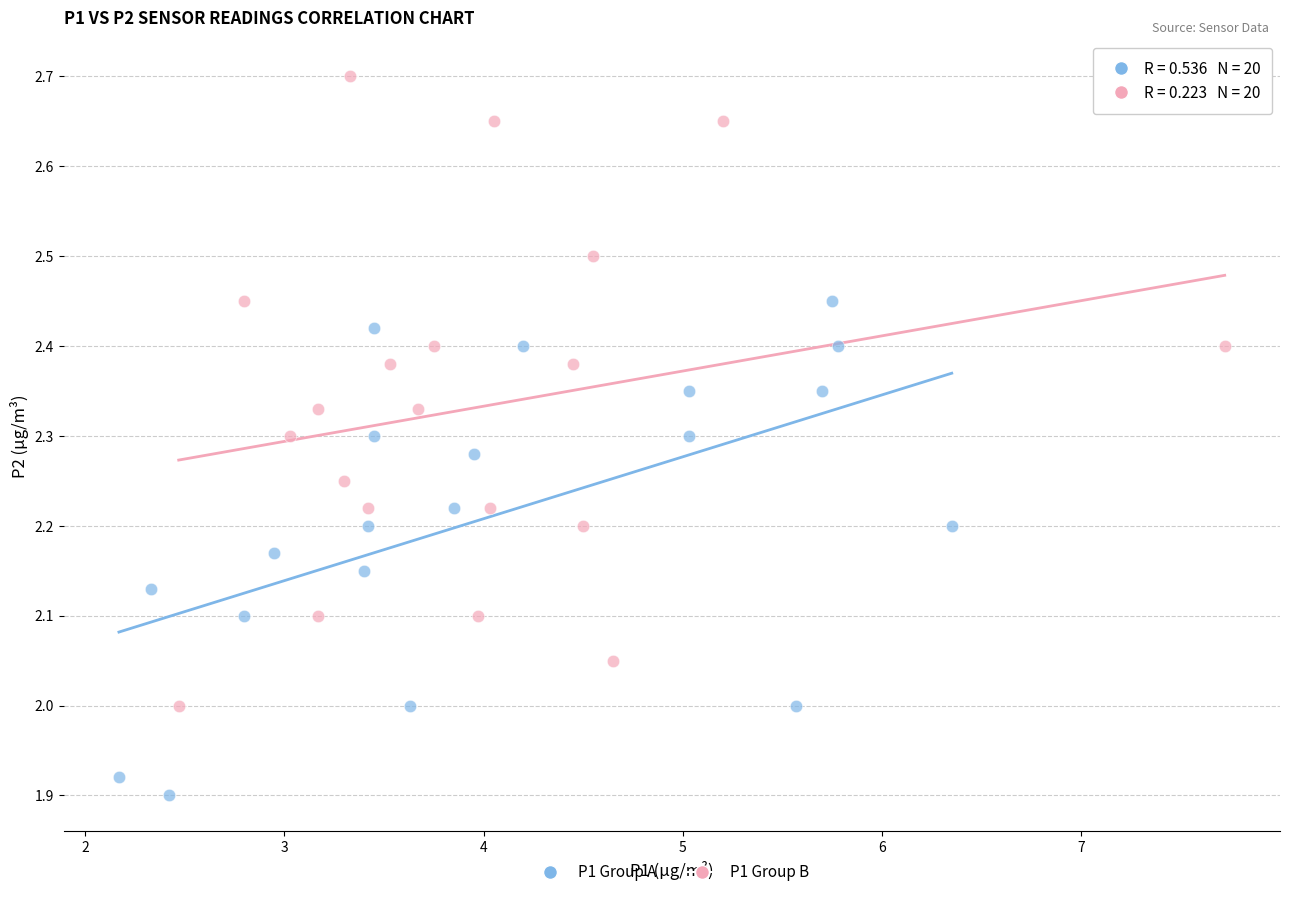

What are all the series names shown in the legend?

P1 Group A, P1 Group B